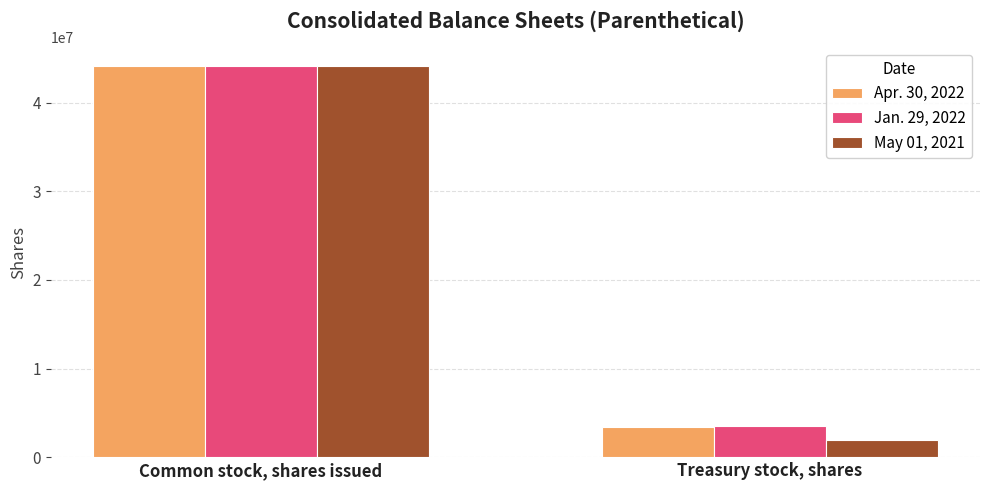

Reading left to right, extract all data points from this chart.

Apr. 30, 2022: Common stock, shares issued=44100000	Treasury stock, shares=3400000
Jan. 29, 2022: Common stock, shares issued=44100000	Treasury stock, shares=3500000
May 01, 2021: Common stock, shares issued=44100000	Treasury stock, shares=1900000